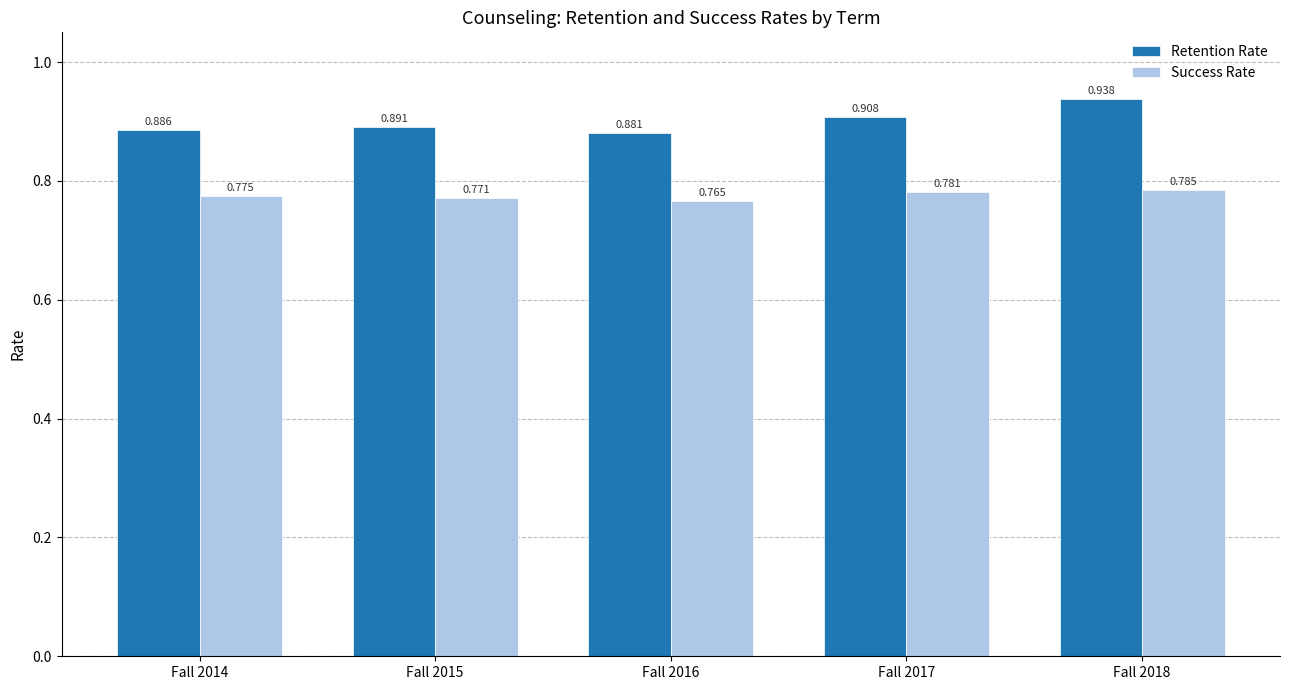

Is the value of Success Rate at Fall 2014 greater than the value of Retention Rate at Fall 2014?

No